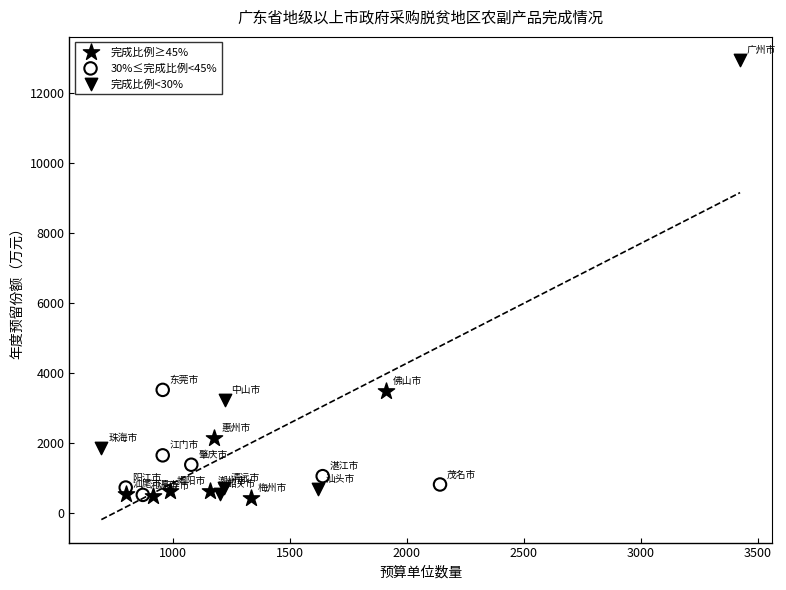

Which series has the largest Y range (max minus min)?

完成比例<30%